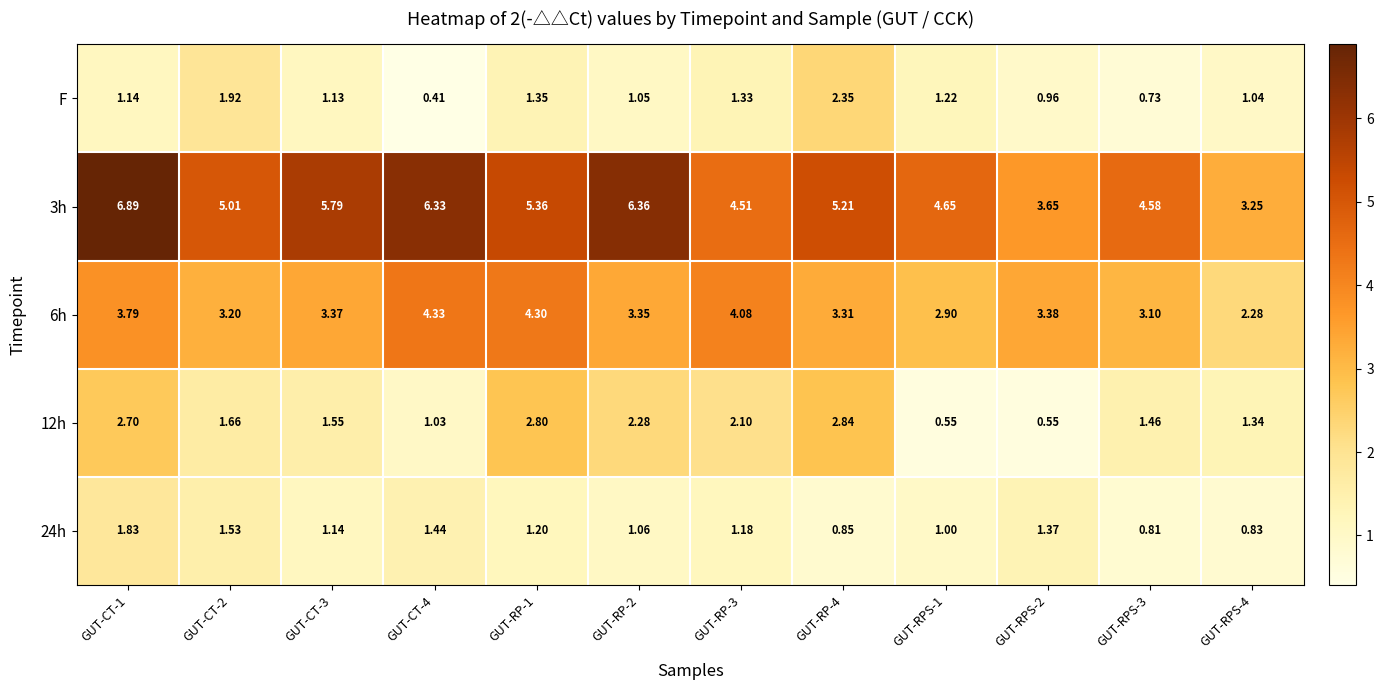

Is the value of F at GUT-RP-4 greater than the value of 24h at GUT-CT-1?

Yes